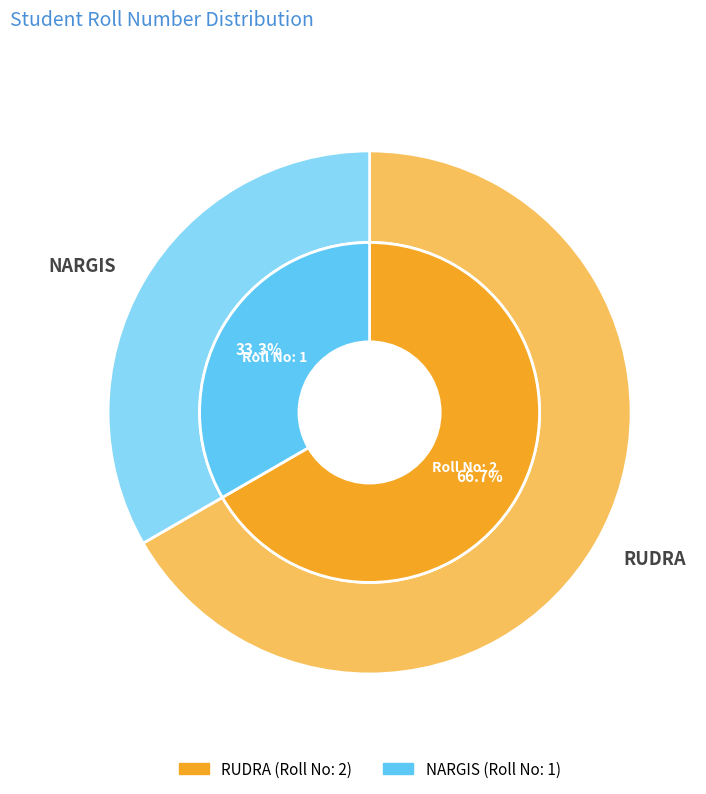

What is the ratio of the value at NARGIS to the value at RUDRA?

0.5